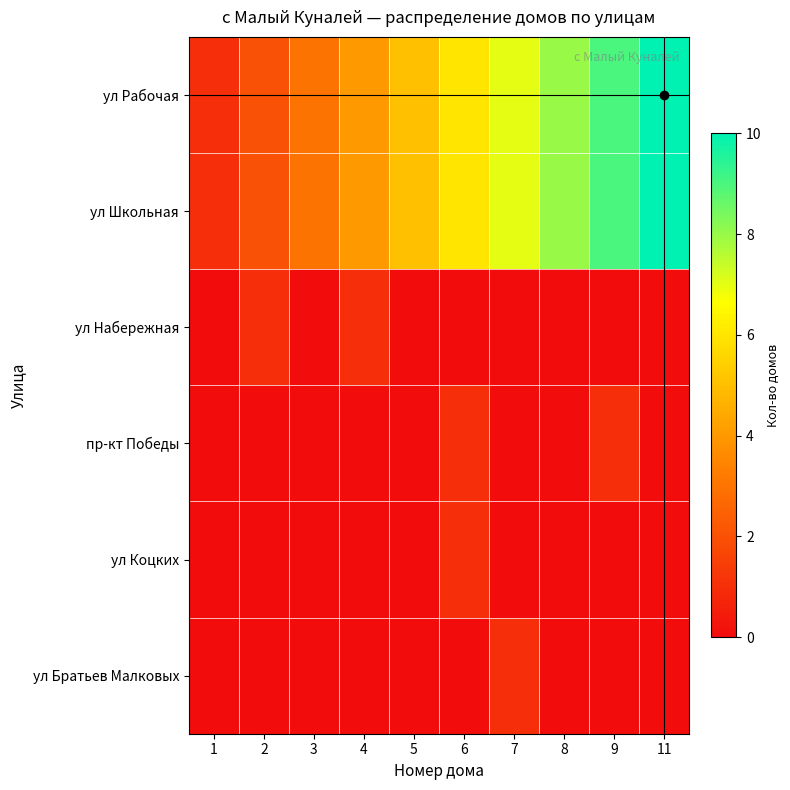

How many data points does each series have?

10